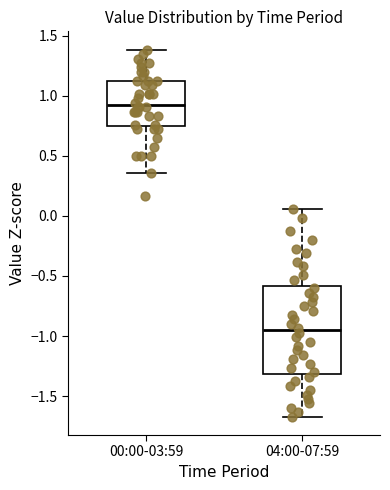

Where is the upper edge of the box for 04:00-07:59 on the y-axis? The values are not printed on the chart, so give them approximately, as read against the axis.

-0.60